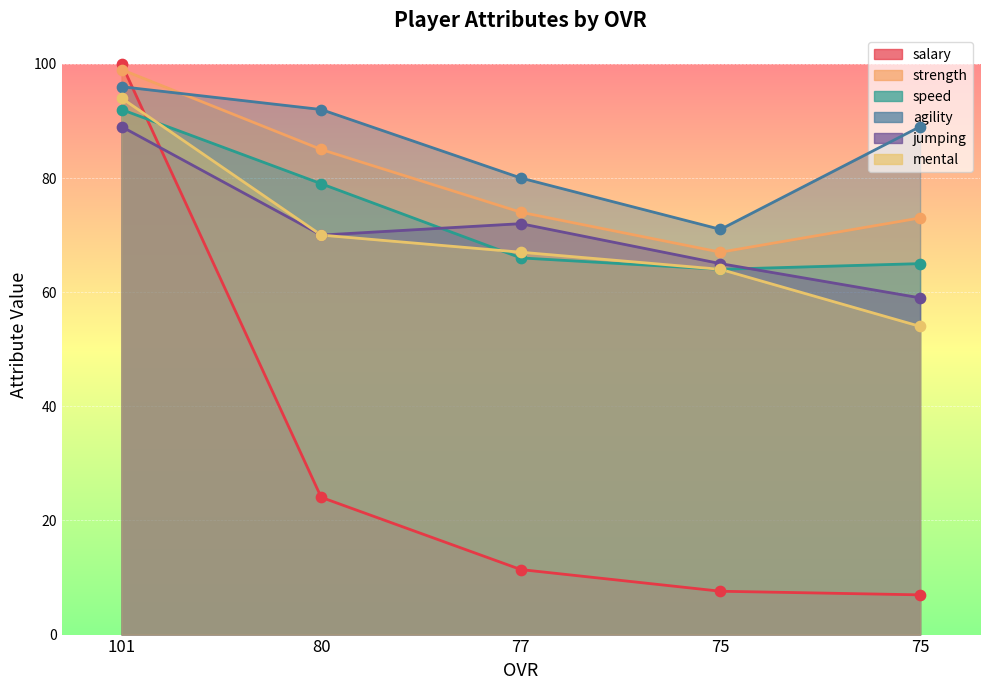

At how many categories does at least one series exceed 46?

5